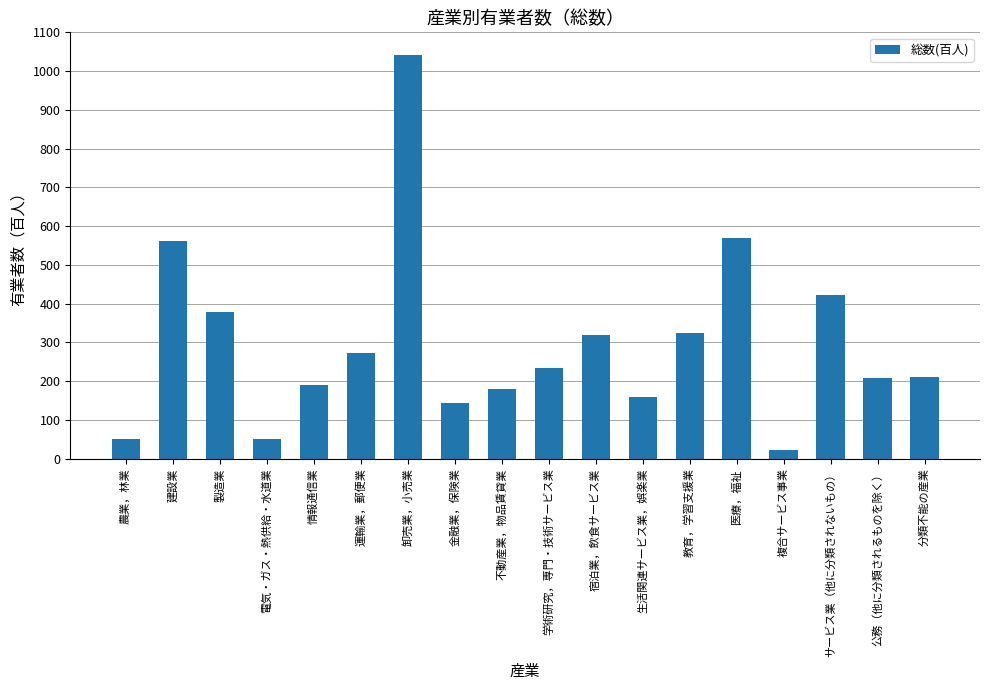

What is the label of the 11th bar from the right?

金融業，保険業